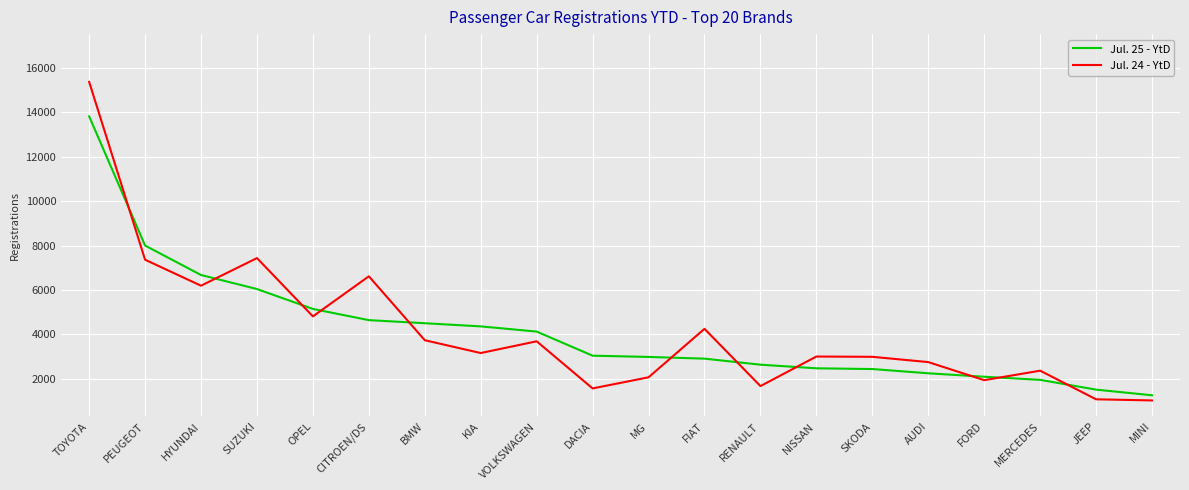

What is the minimum value shown in the chart?

1030